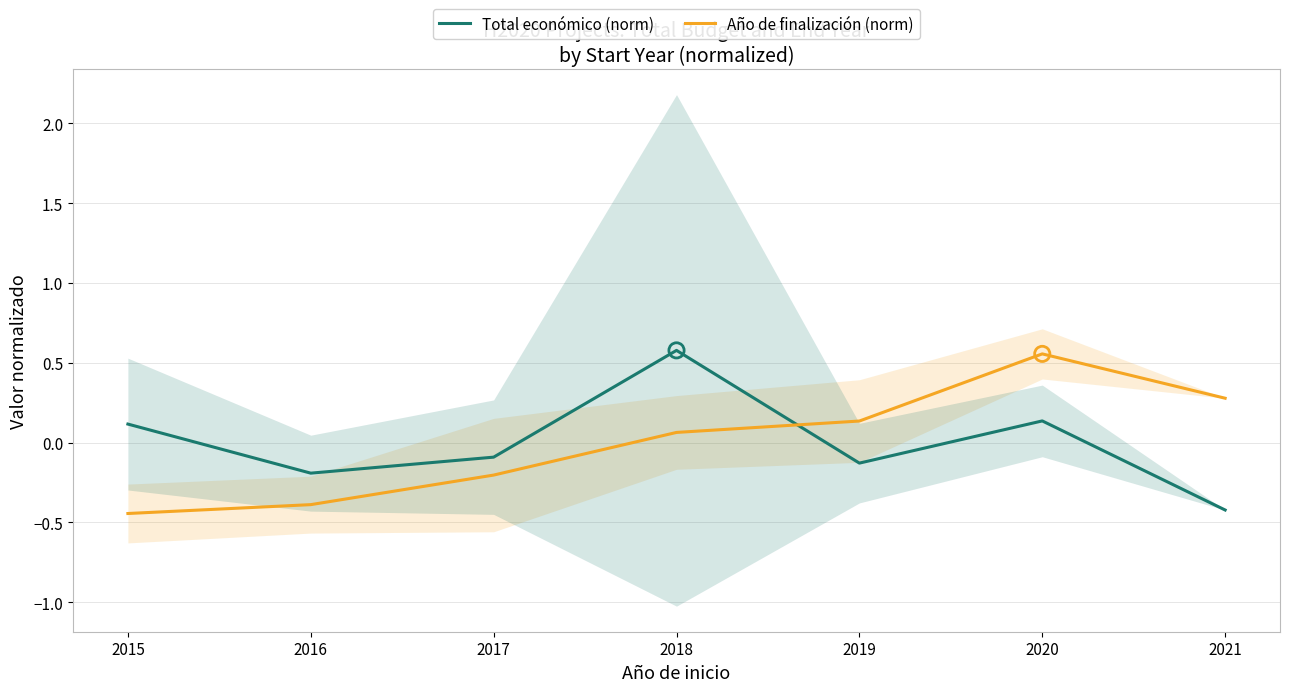

At which category is the sum across all series the highest?

2020